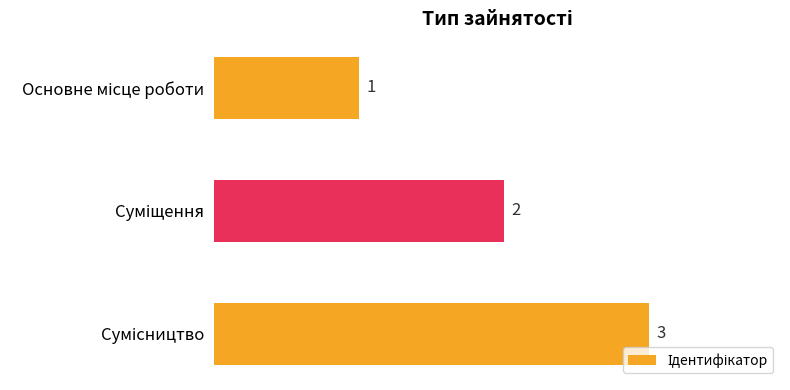

What is the sum of all values?

6